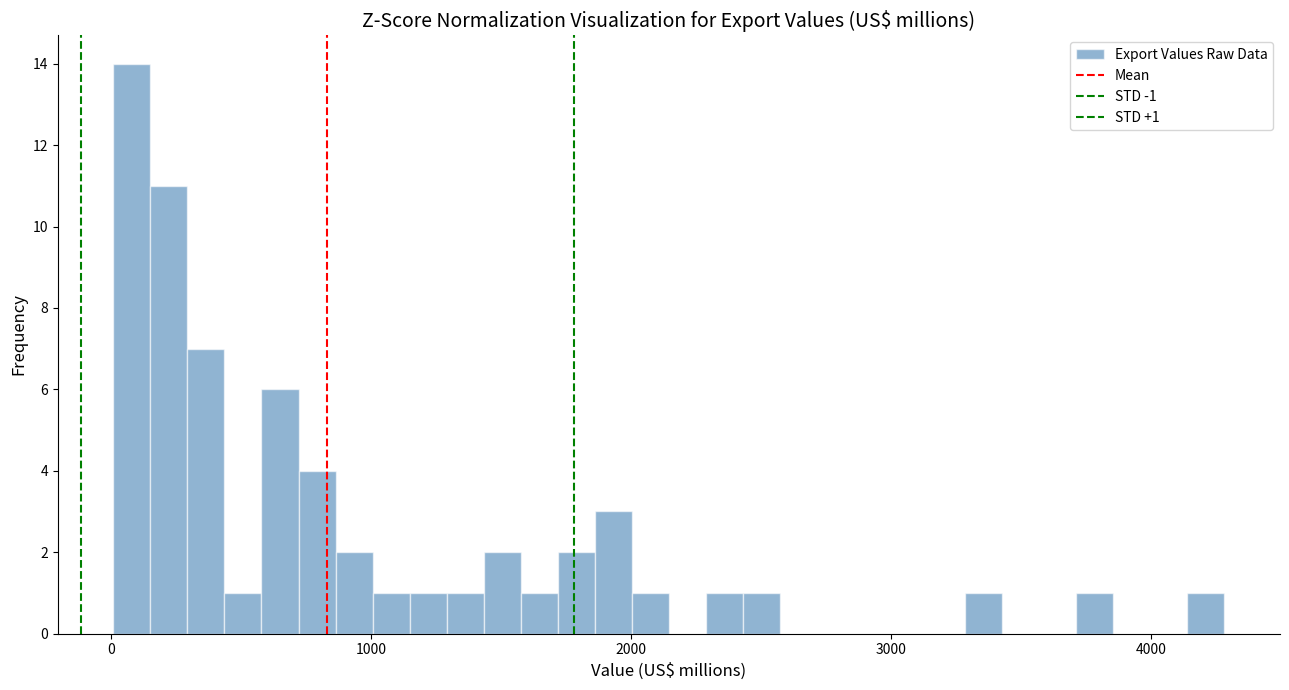

Read against the x-axis, roughly where is the centre of the tallest bar?

100